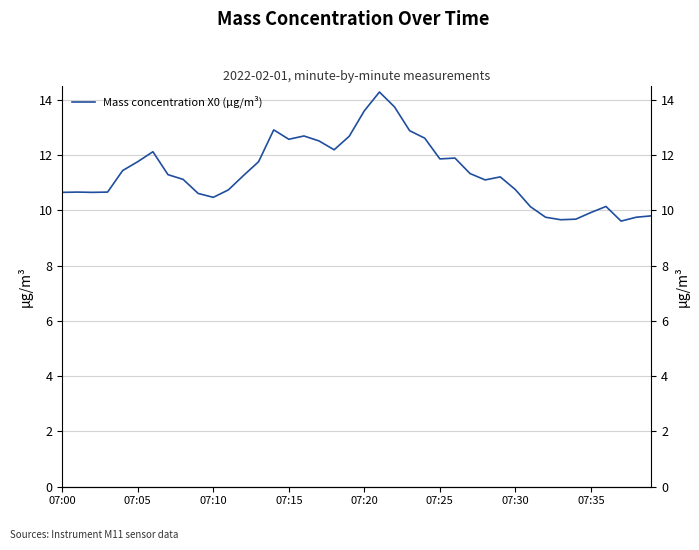

True or false: the data has more than 2 interior local peaks.

True